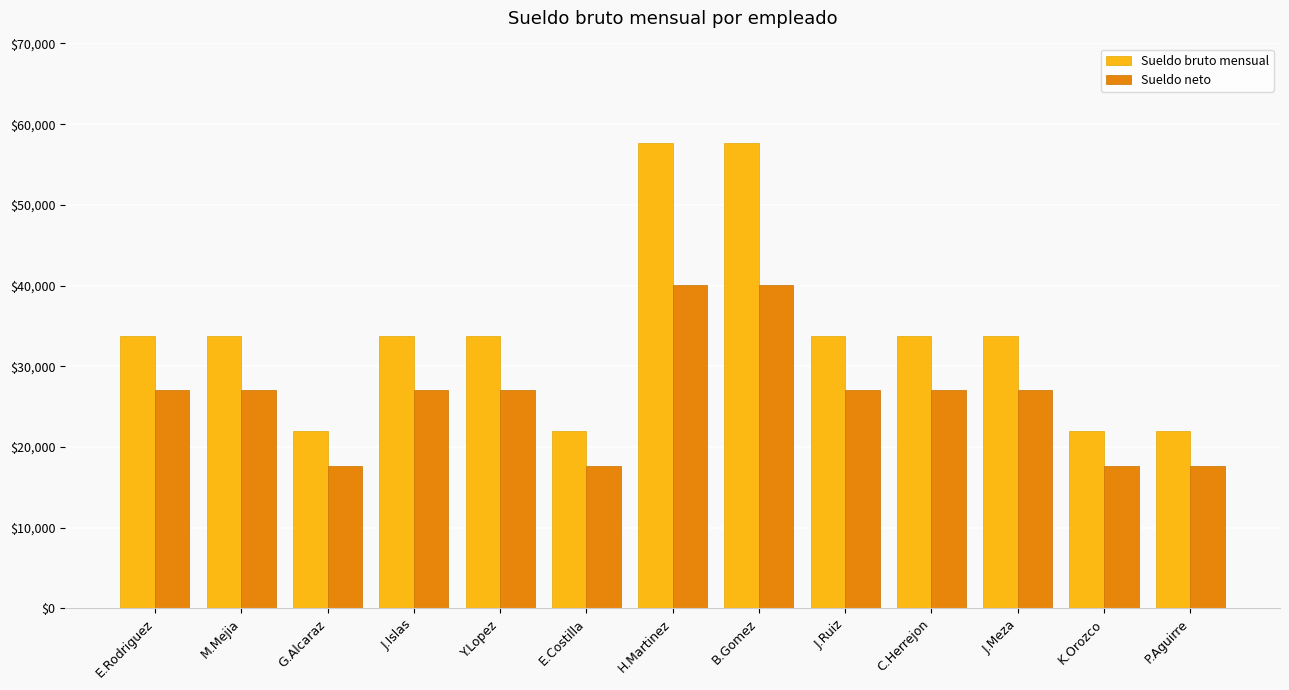

How many distinct data groups are displayed?

2